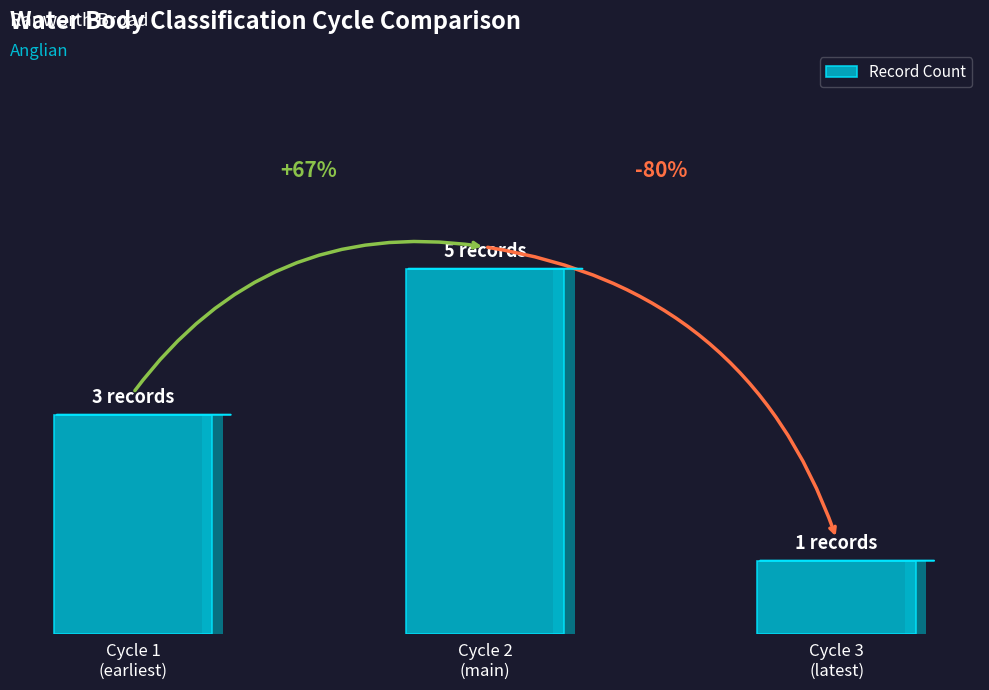

What is the difference between the values at Cycle 1
(earliest) and Cycle 3
(latest)?

2